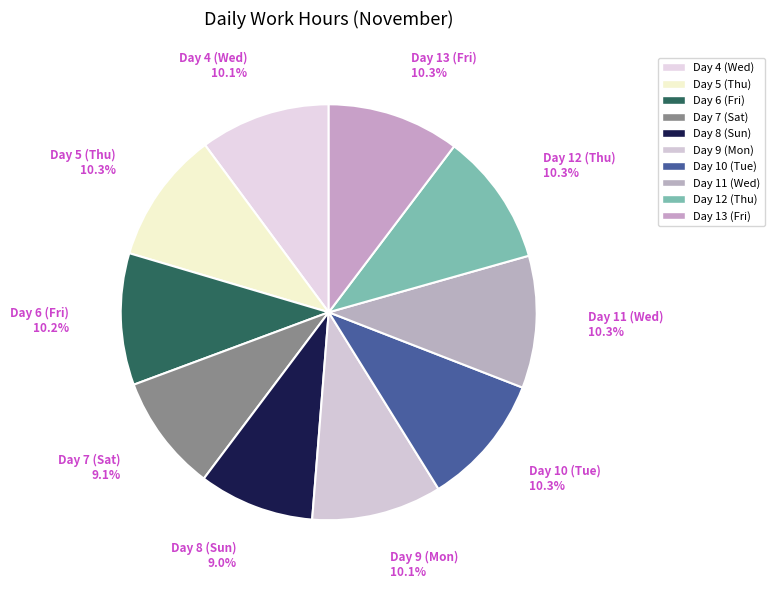

How many slices are in this pie chart?

10